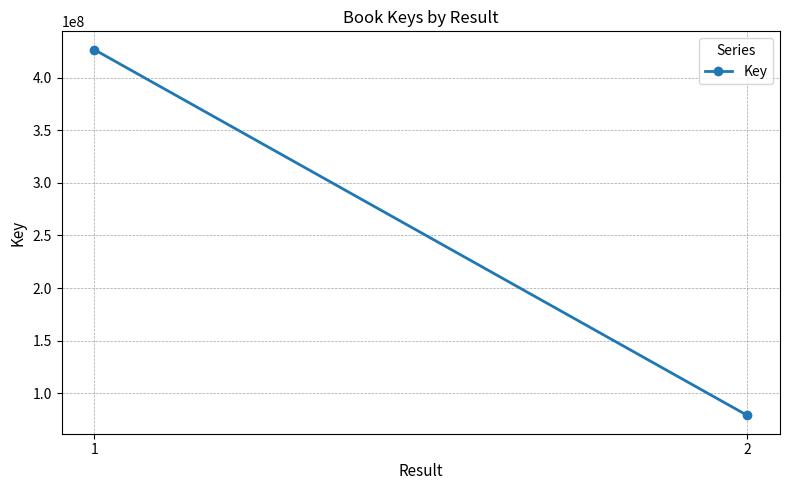

Is it true that the value at 2 is 78779024?

True